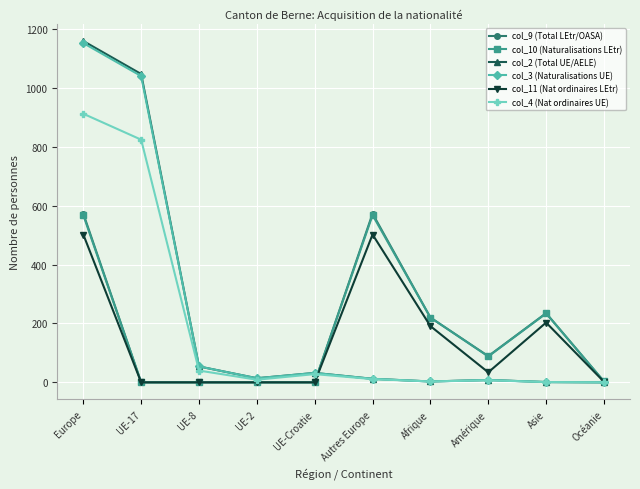

True or false: col_3 (Naturalisations UE) has more than 0 points higher than both neighbors.

True